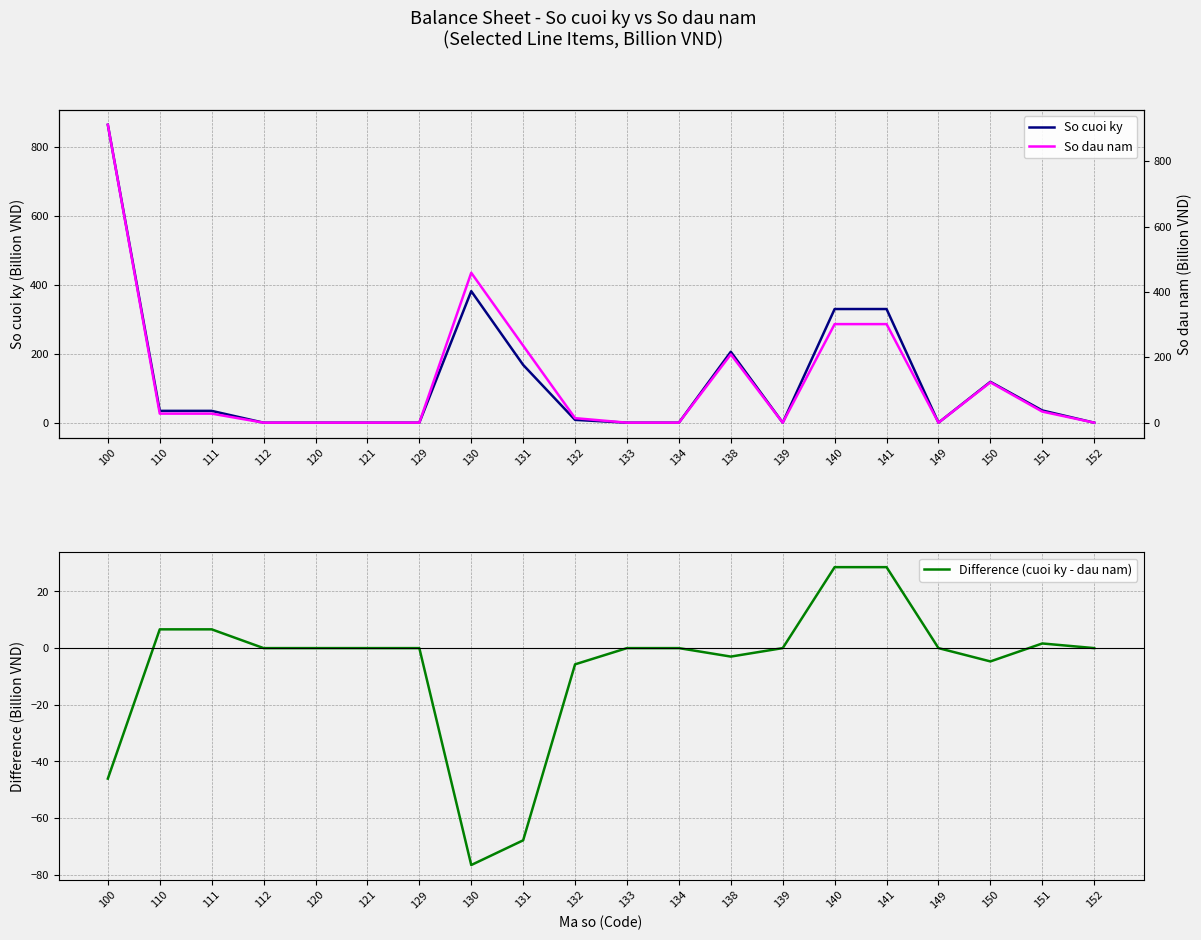

How many lines are shown in the chart?

3